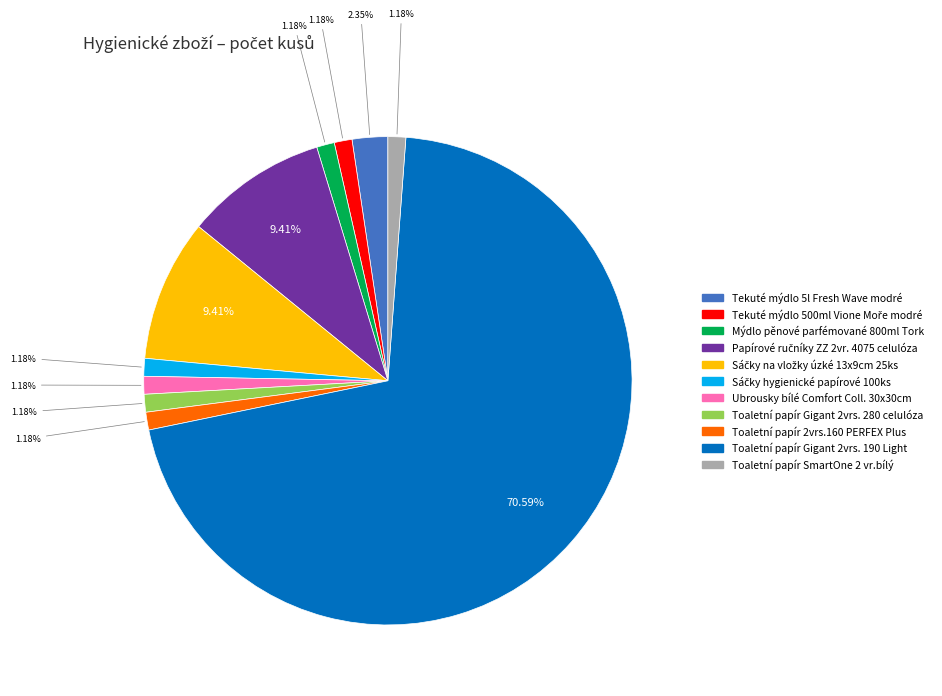

Does Mýdlo pěnové parfémované 800ml Tork represent more than half of the total?

No